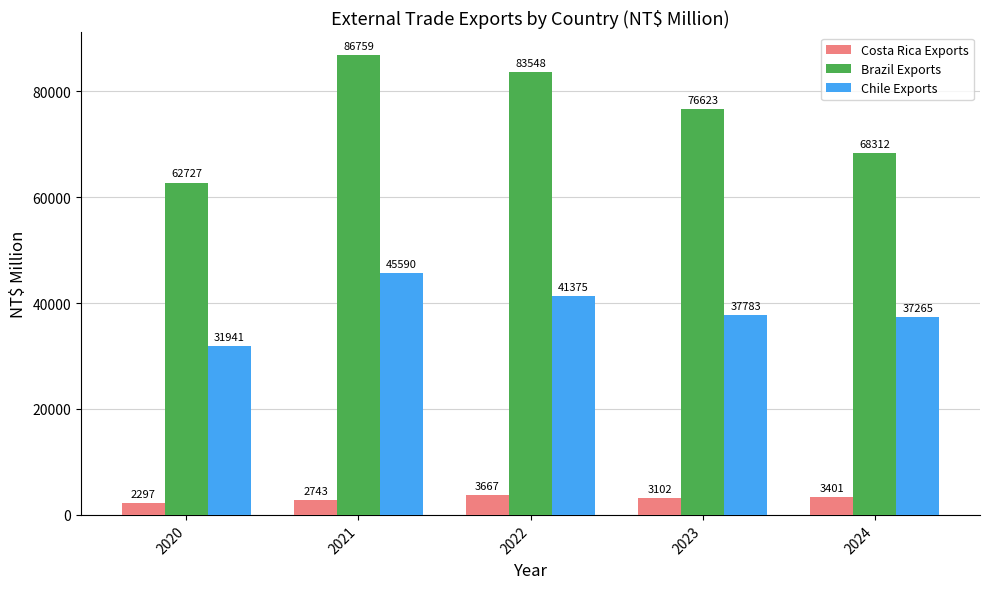

What is the difference between the highest and lowest values at 2023?

73521